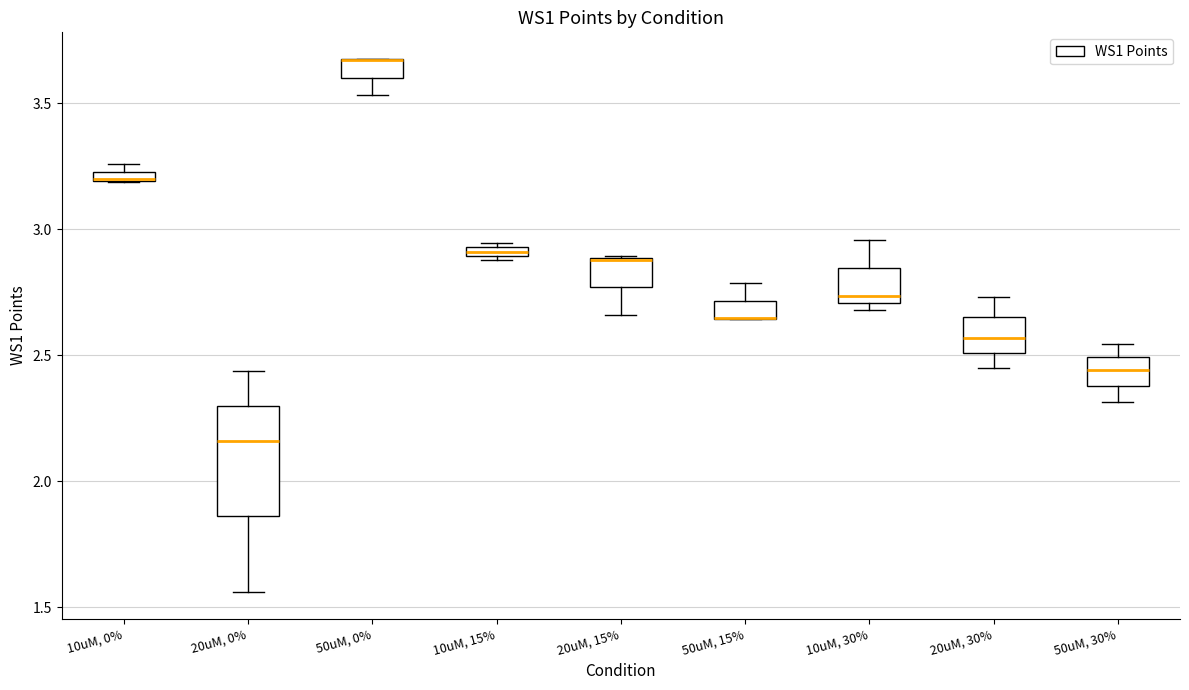

Comparing the boxes themselves (not the whiskers), which one is the tallest?

20uM, 0%